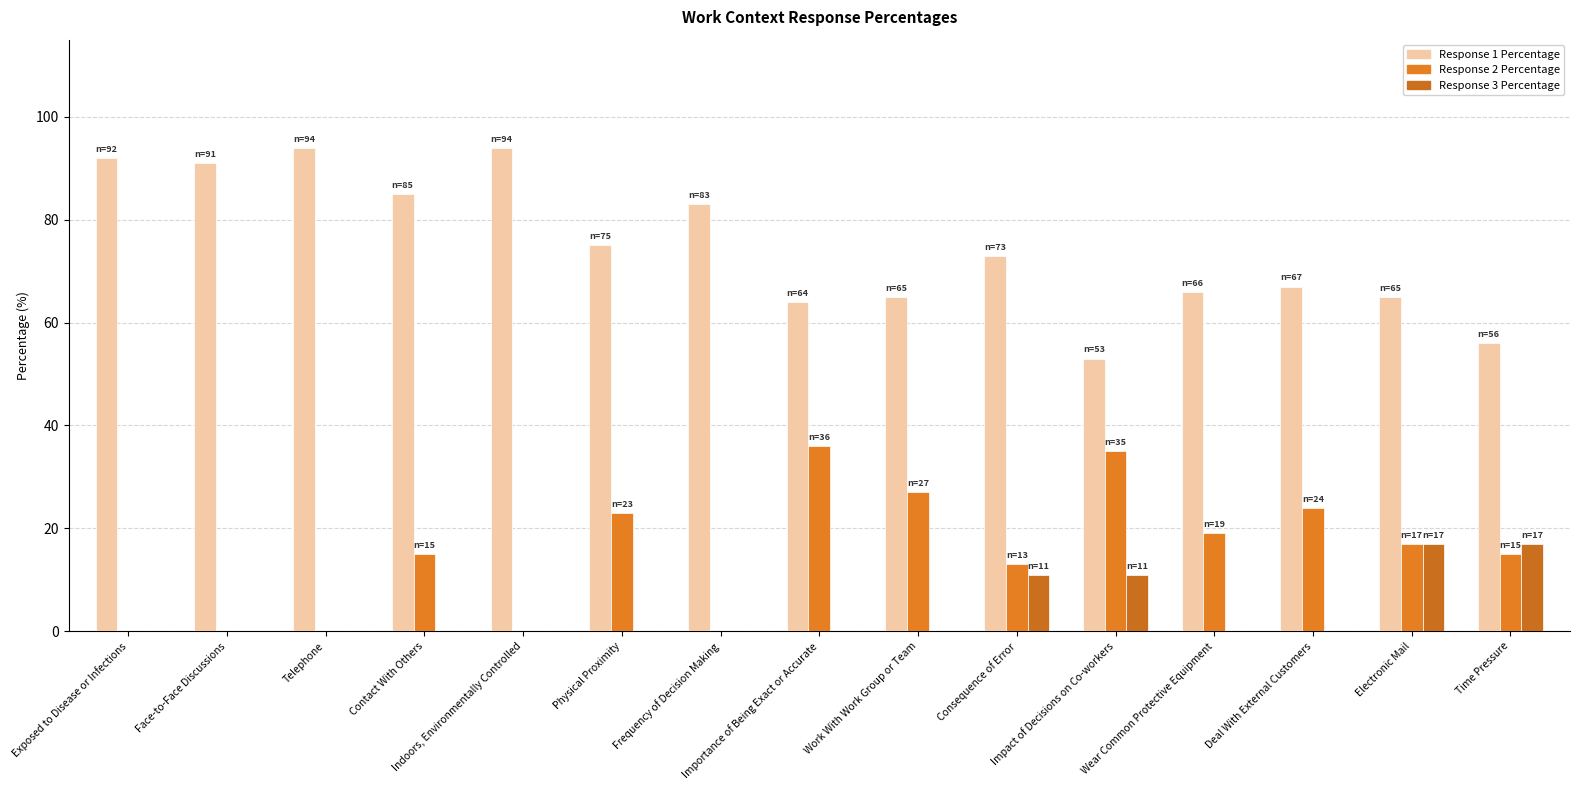

What are all the series names shown in the legend?

Response 1 Percentage, Response 2 Percentage, Response 3 Percentage